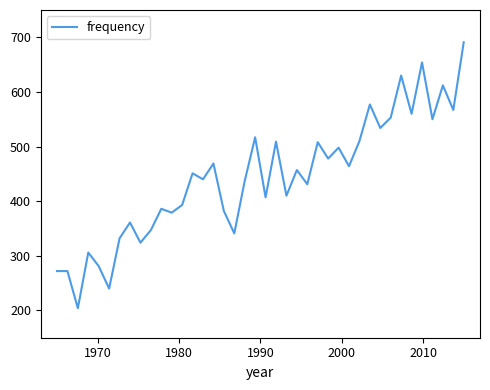

What is the difference between the maximum and minimum values?

487